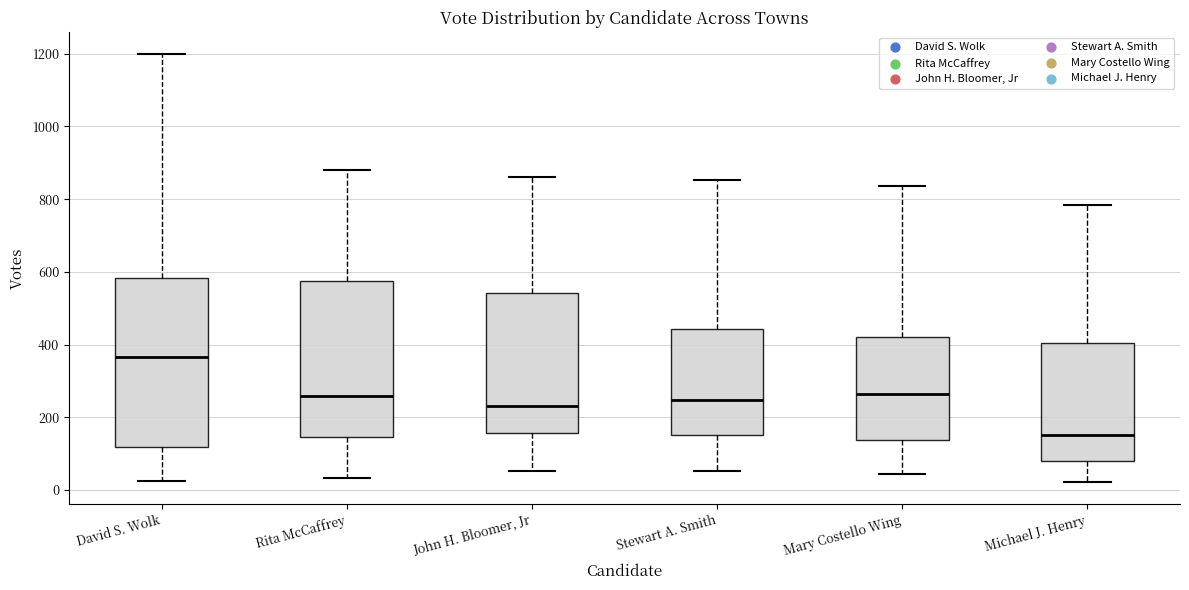

Reading left to right, transcribe this box plot: for each box, give where its median line is, the range the box spans, and where its two whiskers end, as read against the y-axis. The values are not printed on the chart, so give them approximately, as read against the axis.

David S. Wolk: median 360, box 120 to 580, whiskers 20 to 1200
Rita McCaffrey: median 260, box 140 to 580, whiskers 40 to 880
John H. Bloomer, Jr: median 240, box 160 to 540, whiskers 60 to 860
Stewart A. Smith: median 240, box 160 to 440, whiskers 60 to 860
Mary Costello Wing: median 260, box 140 to 420, whiskers 40 to 840
Michael J. Henry: median 160, box 80 to 400, whiskers 20 to 780